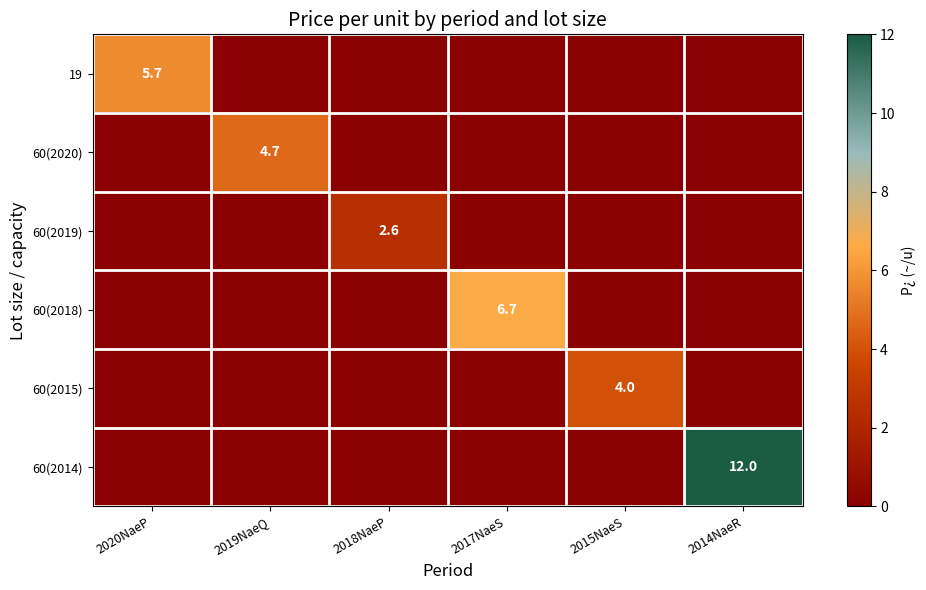

Count the 60(2020) values in the range 0 to 1.

5